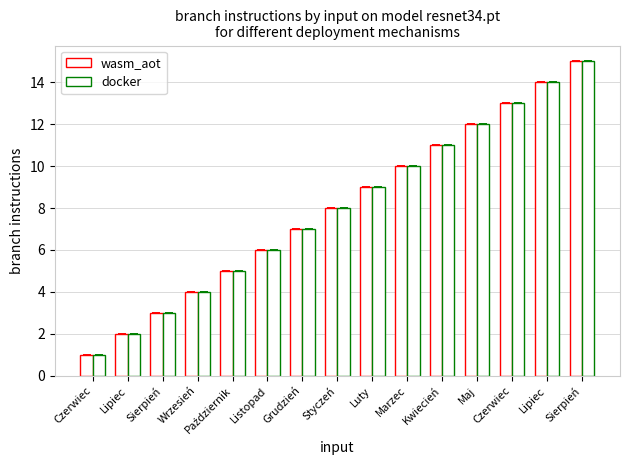

How many distinct data groups are displayed?

2